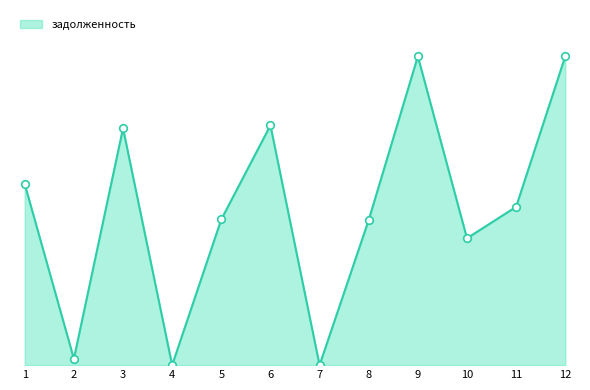

What is the change in value from 2 to 8?

+8114.9